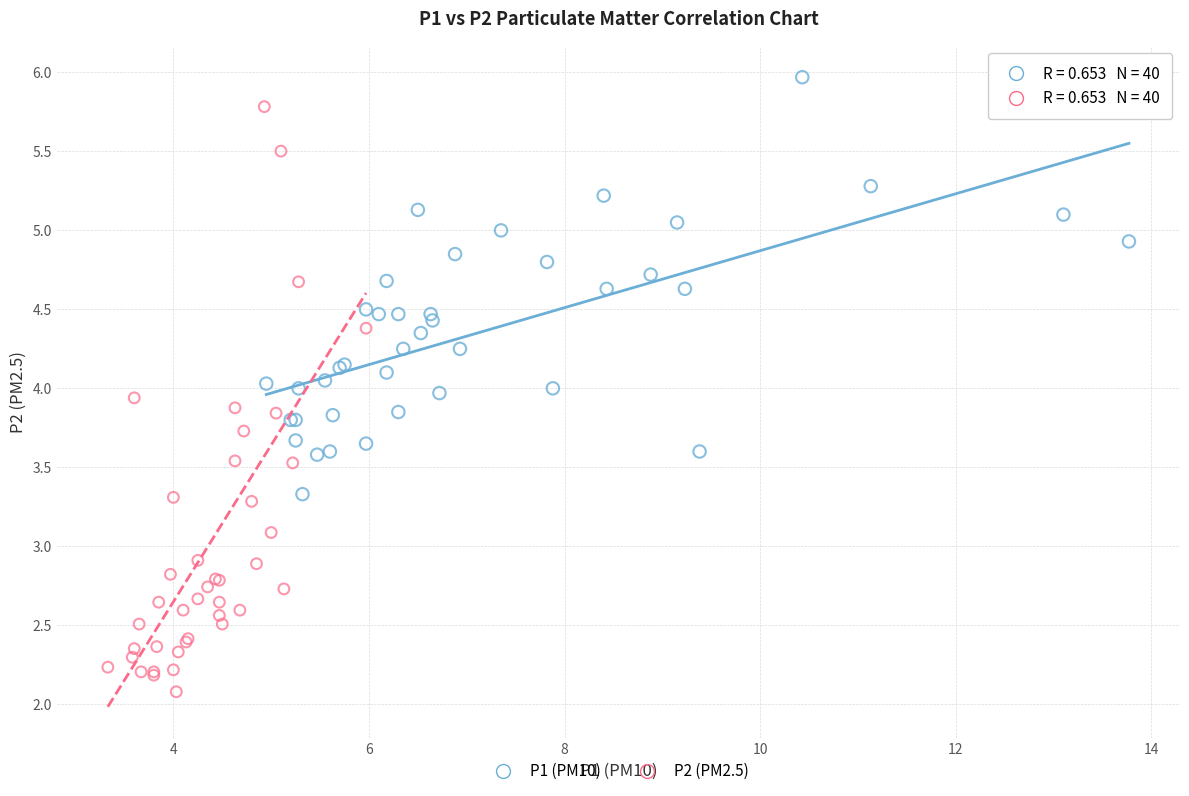

Which series reaches the maximum Y coordinate?

P1 (PM10)